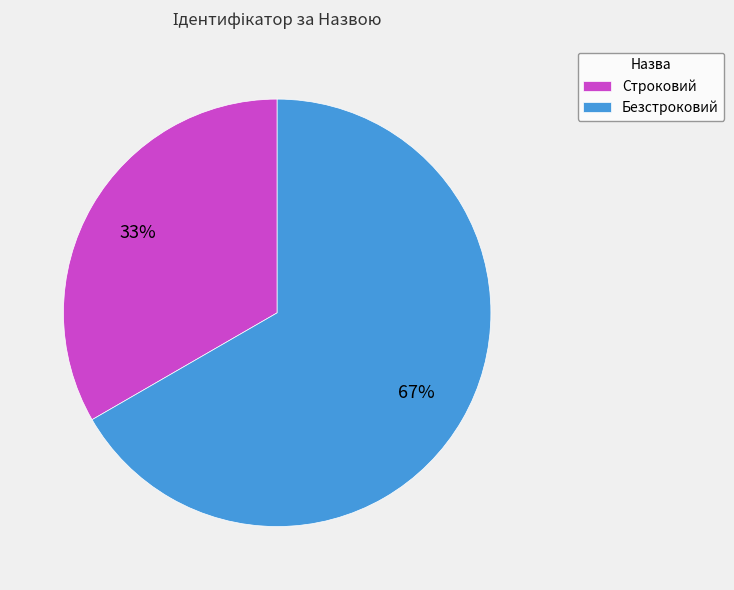

What is the largest slice in the pie chart?

Безстроковий